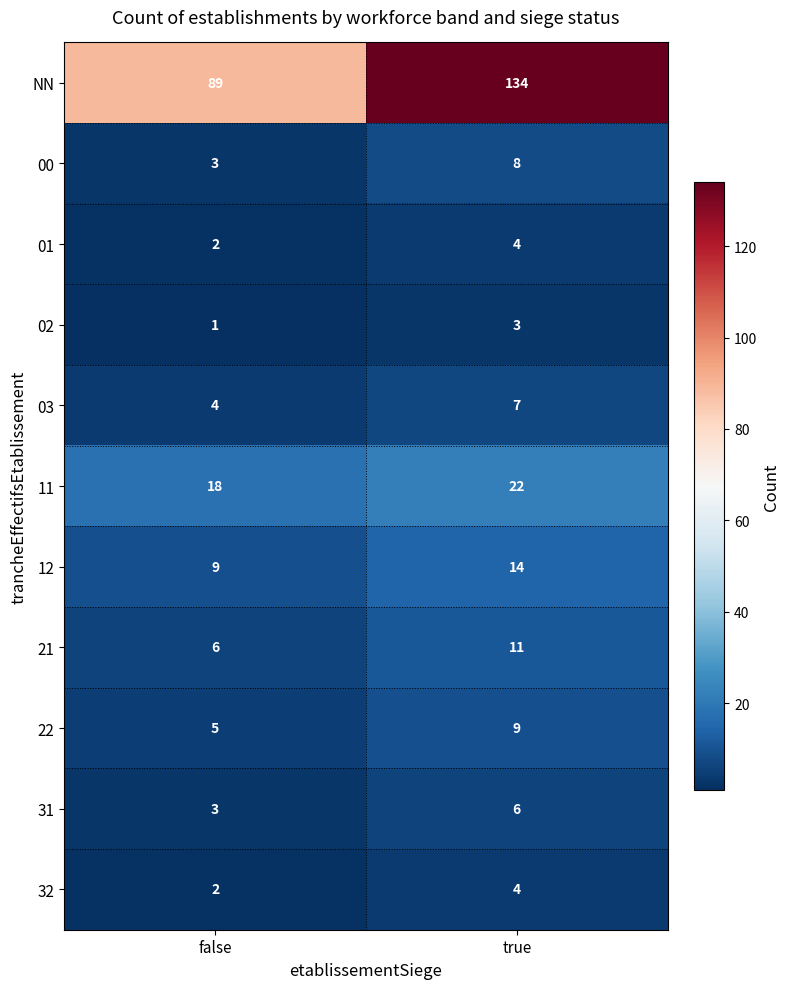

Reading left to right, transcribe all the data shown in this chart.

NN: false=89	true=134
00: false=3	true=8
01: false=2	true=4
02: false=1	true=3
03: false=4	true=7
11: false=18	true=22
12: false=9	true=14
21: false=6	true=11
22: false=5	true=9
31: false=3	true=6
32: false=2	true=4